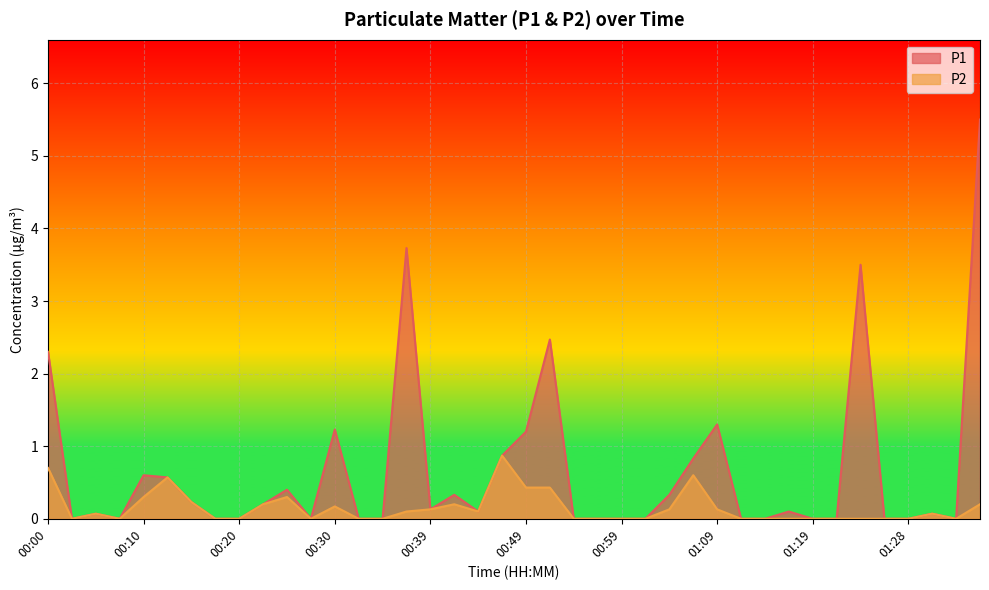

At which label is P1 closest to 2?

00:00